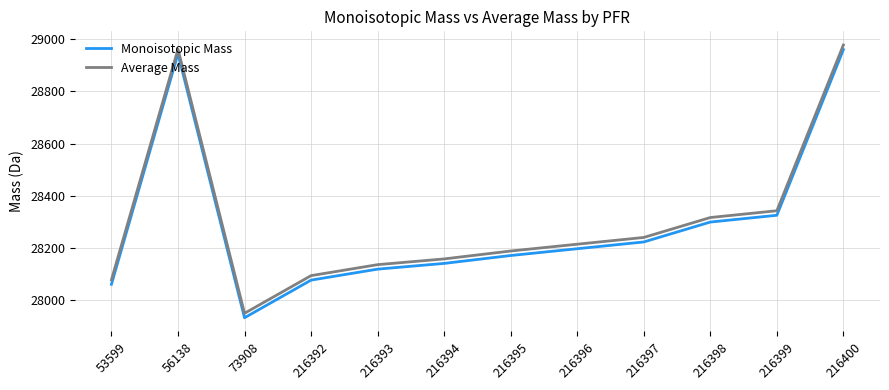

Does the chart display data point markers on the line(s)?

No